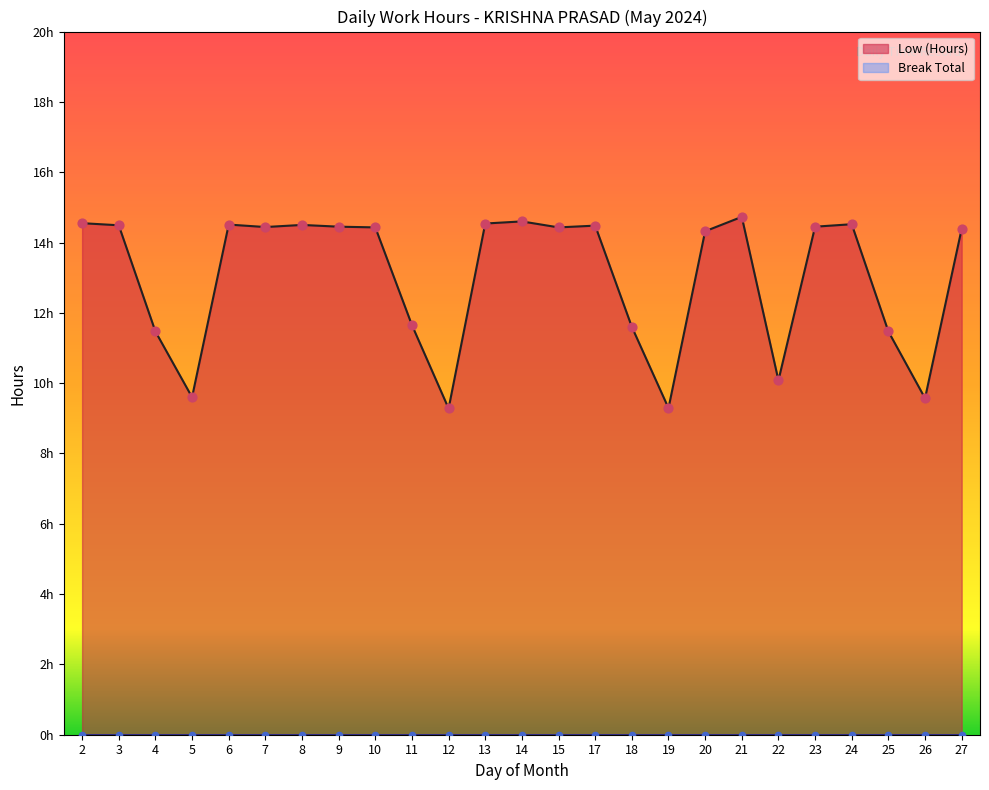

What is the ratio of the value at 20 to the value at 10?

1.0